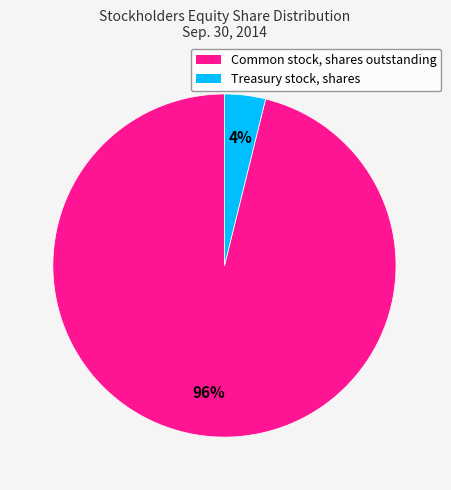

To the nearest percent, what is the difference between the largest and smallest slice percentages?

92%